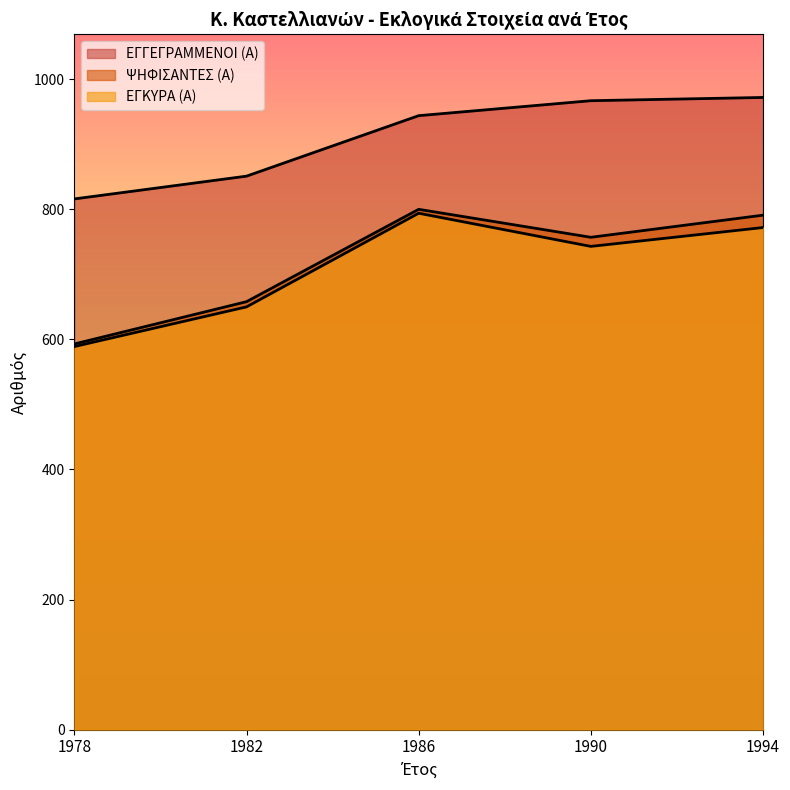

The ΕΓΓΕΓΡΑΜΜΕΝΟΙ (Α) series shows 972 at 1994. True or false?

True